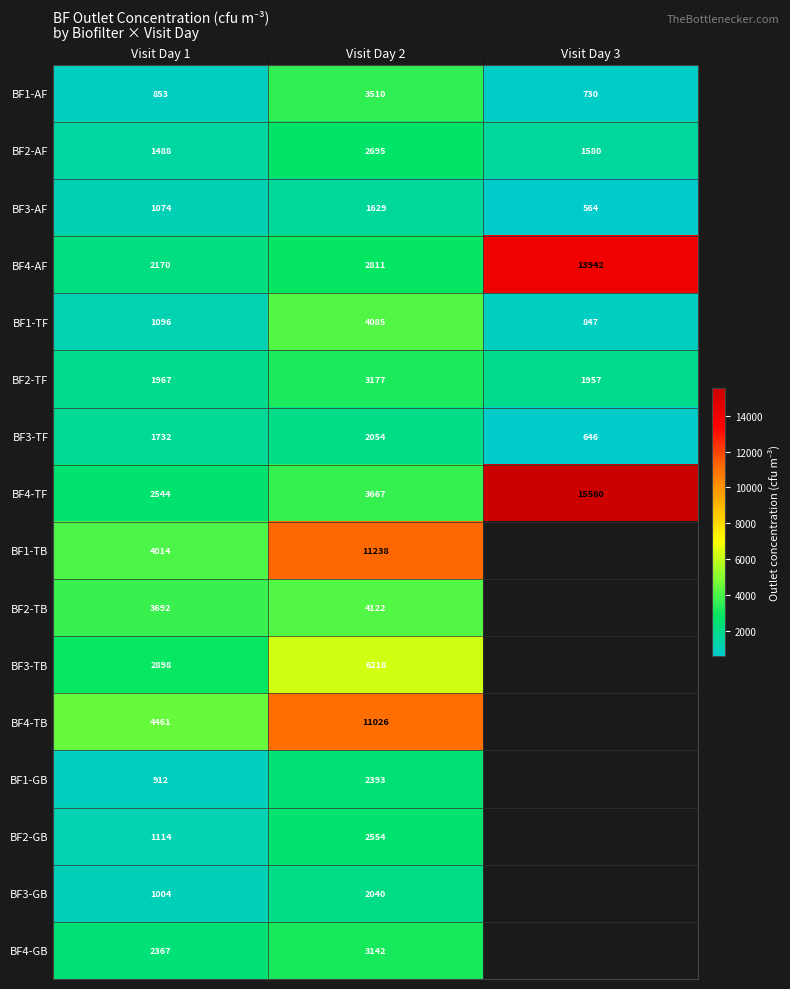

At which category is the sum across all series the highest?

Visit Day 2